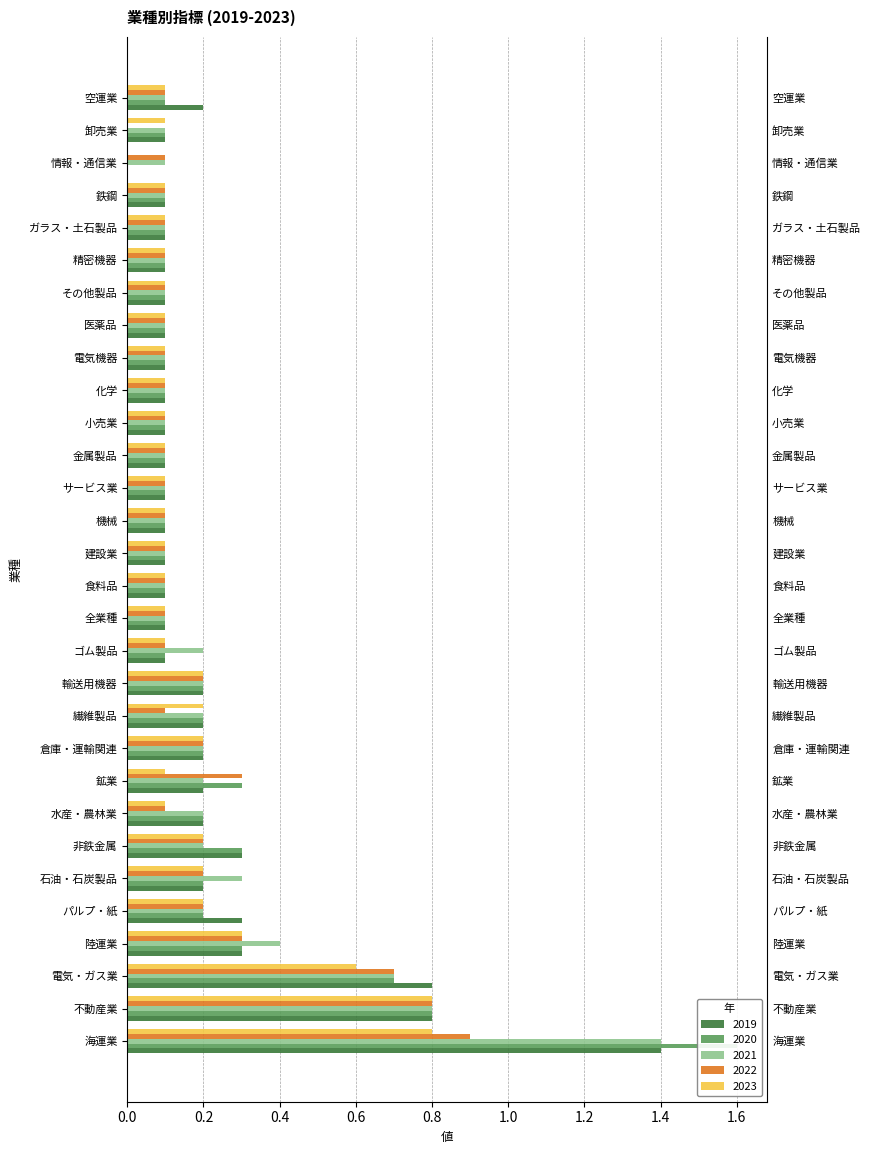

True or false: 2019 has a value of 0.1 at 輸送用機器.

False